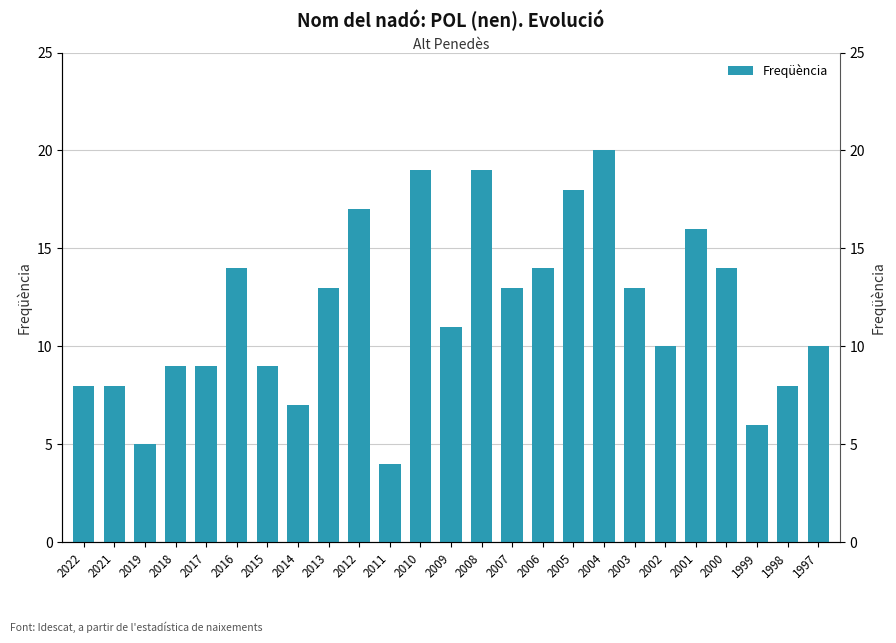

What is the approximate value at 2001, to the nearest 5?

15